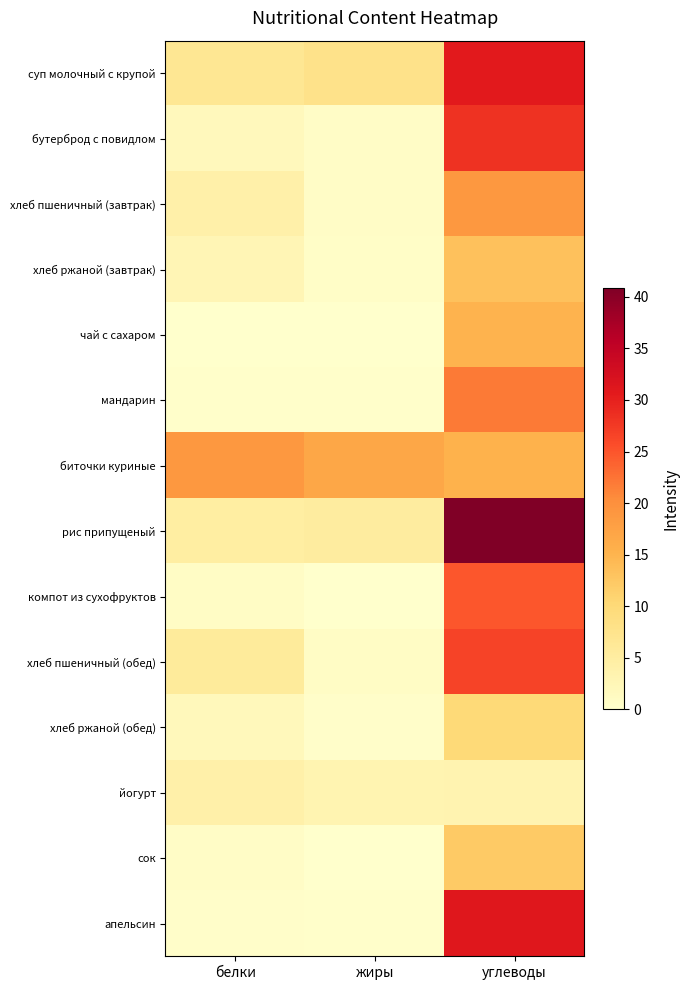

What is the maximum value shown in the chart?

40.9